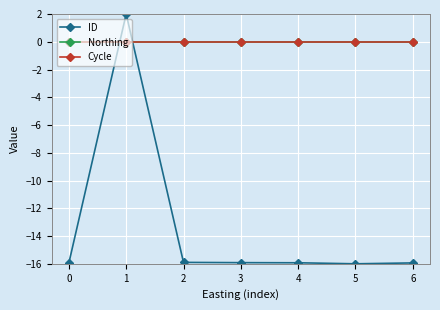

The value of ID at 3 is -15.9. True or false?

True